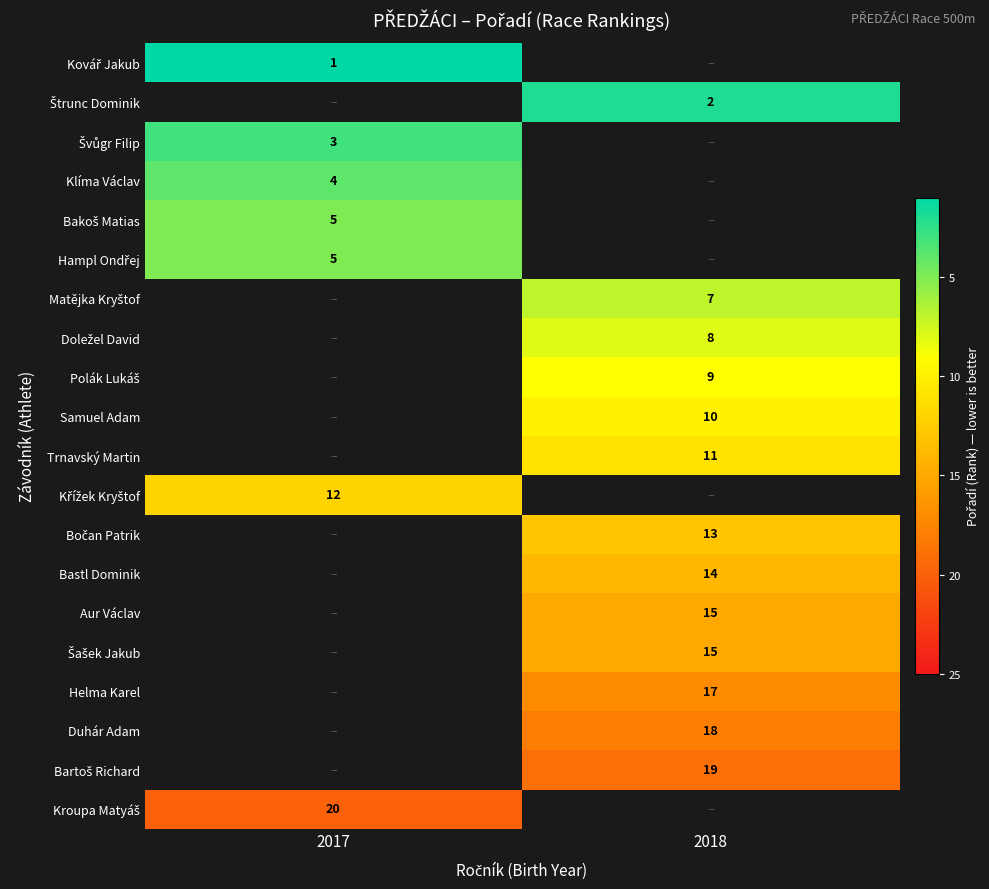

Is it true that Samuel Adam equals 5 at 2018?

False